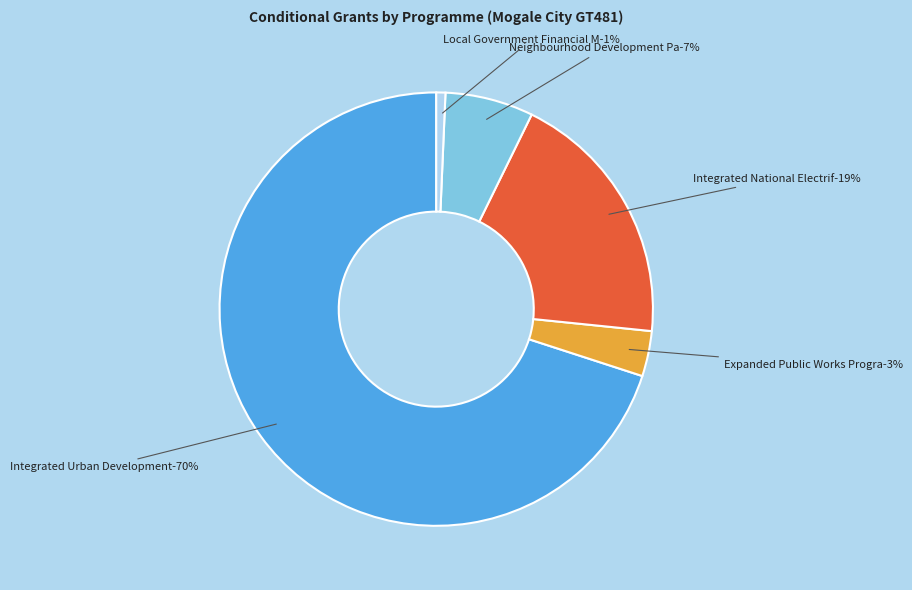

What is the change in value from Integrated Urban Development Grant to Neighbourhood Development Partnership?

-144624000